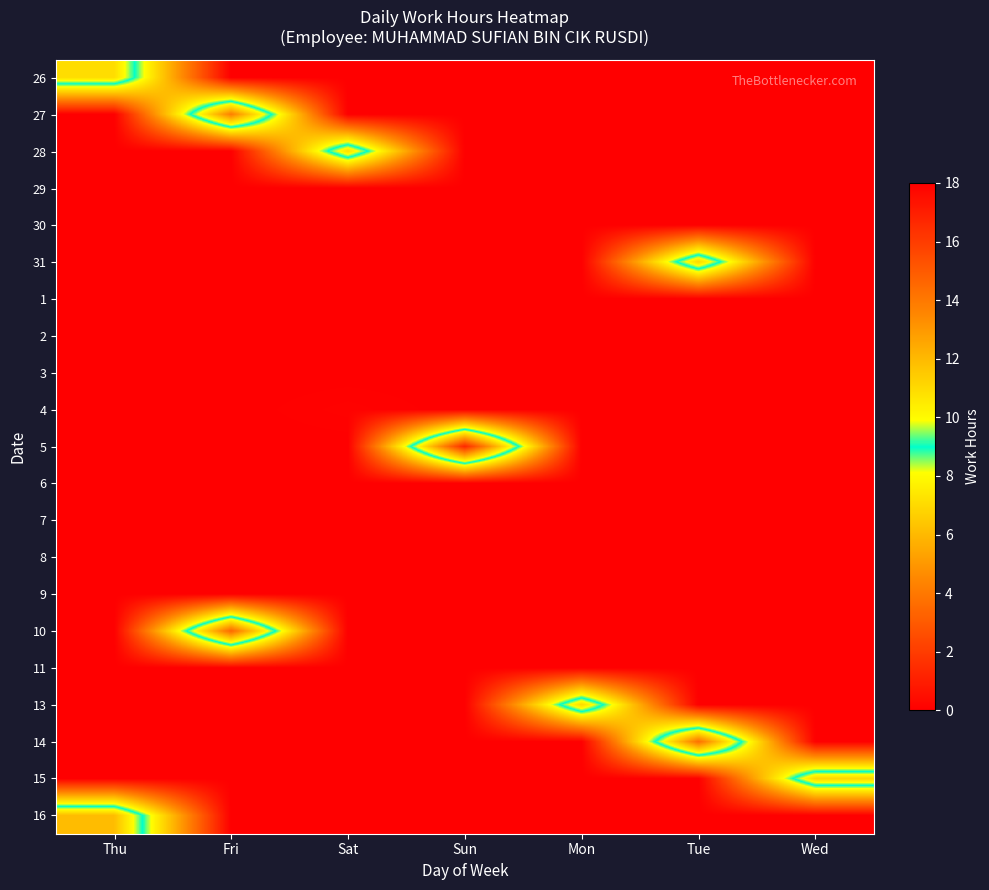

Which category has the lowest value across all series?

Fri